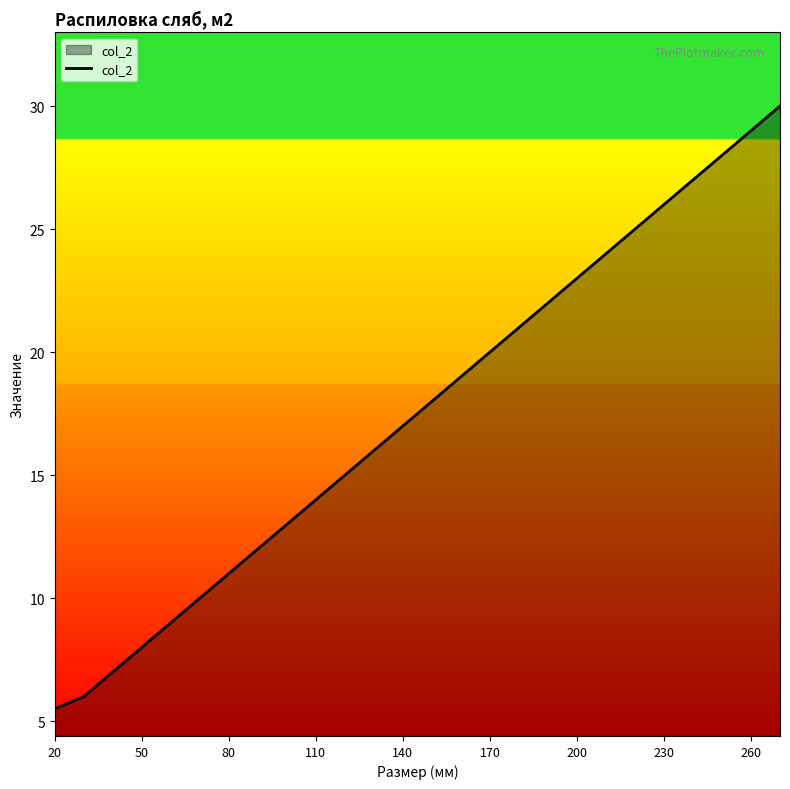

True or false: the data has more than 1 interior local peaks.

False